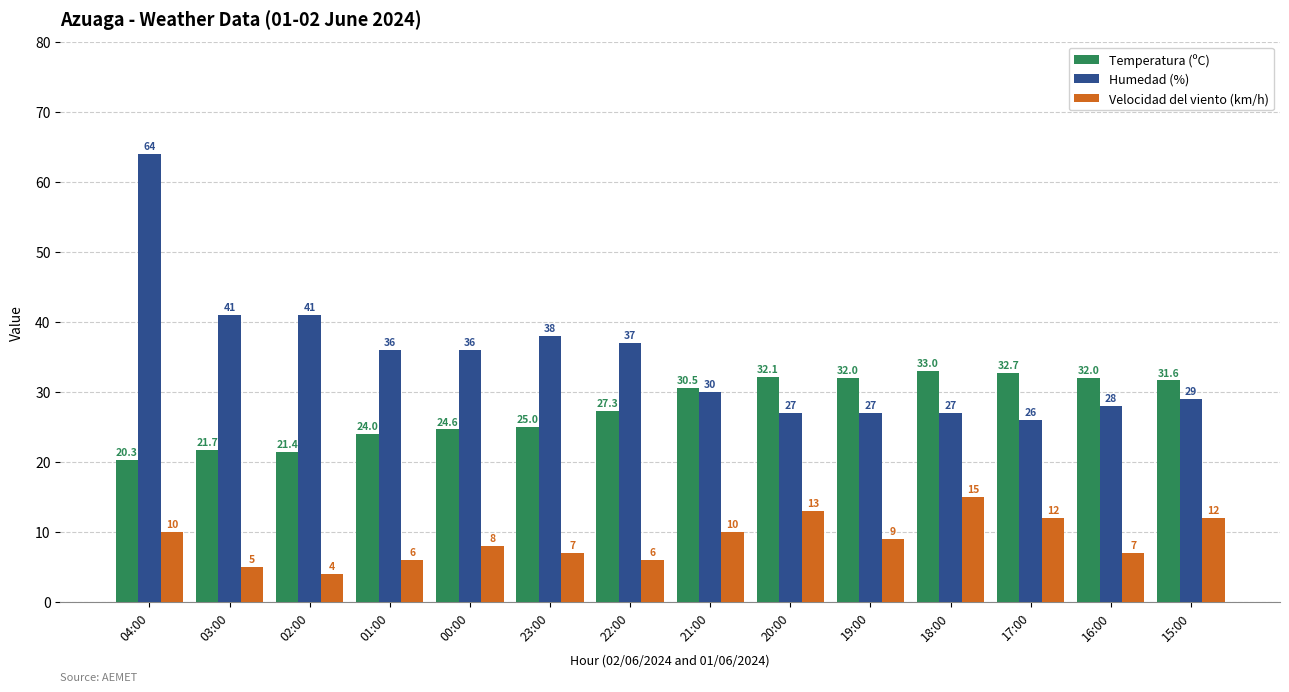

At which category does the chart reach its peak across all series?

04:00